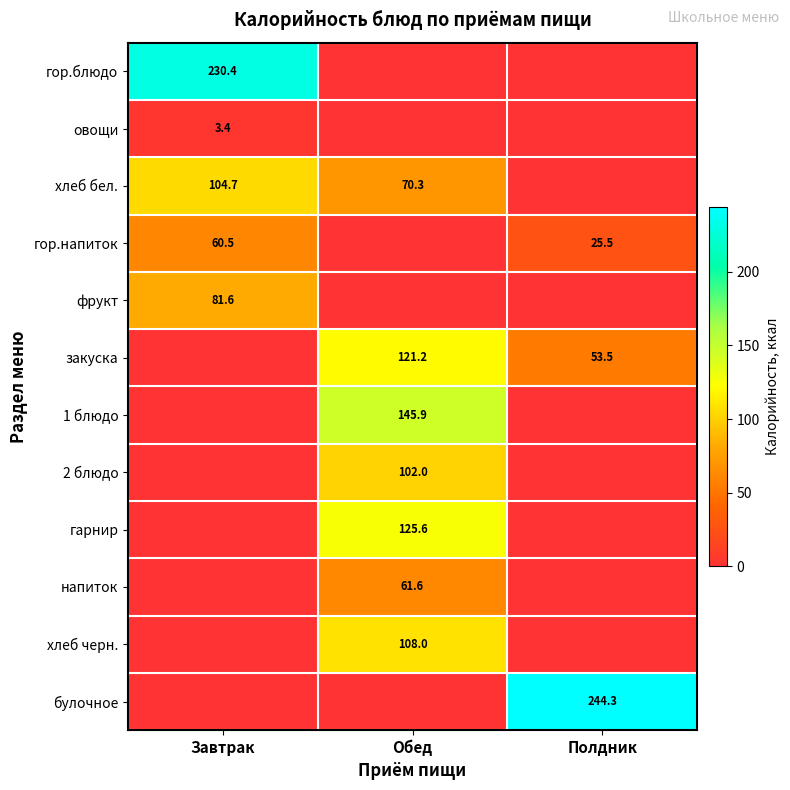

The гор.напиток series shows 25.5 at Полдник. True or false?

True